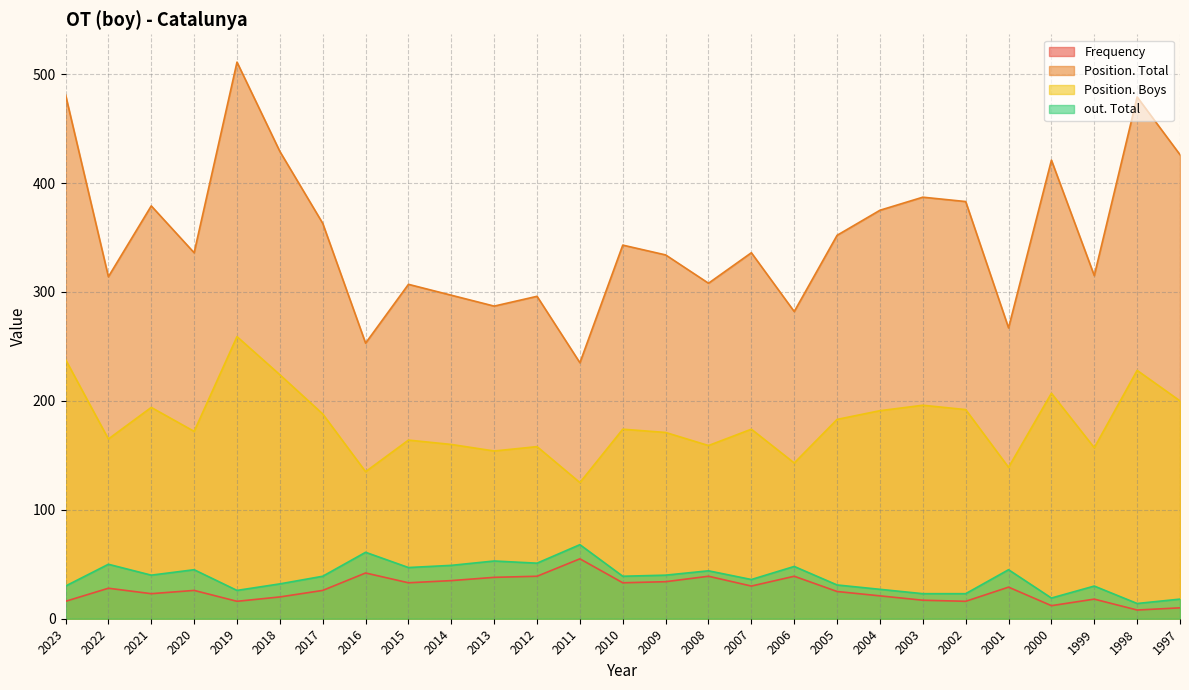

How many lines are shown in the chart?

4